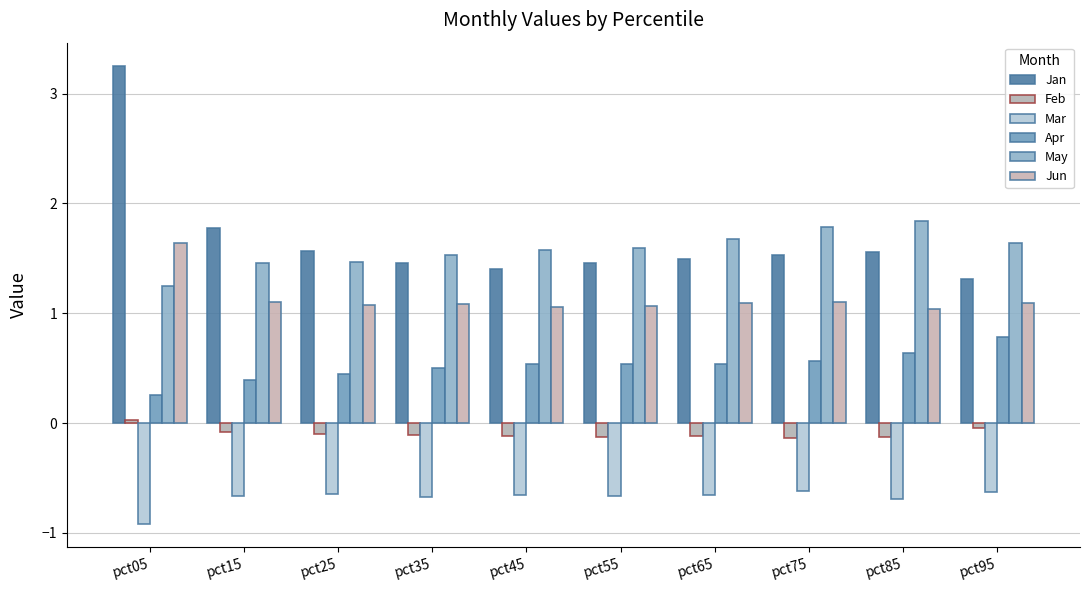

Which category has the lowest value across all series?

pct05